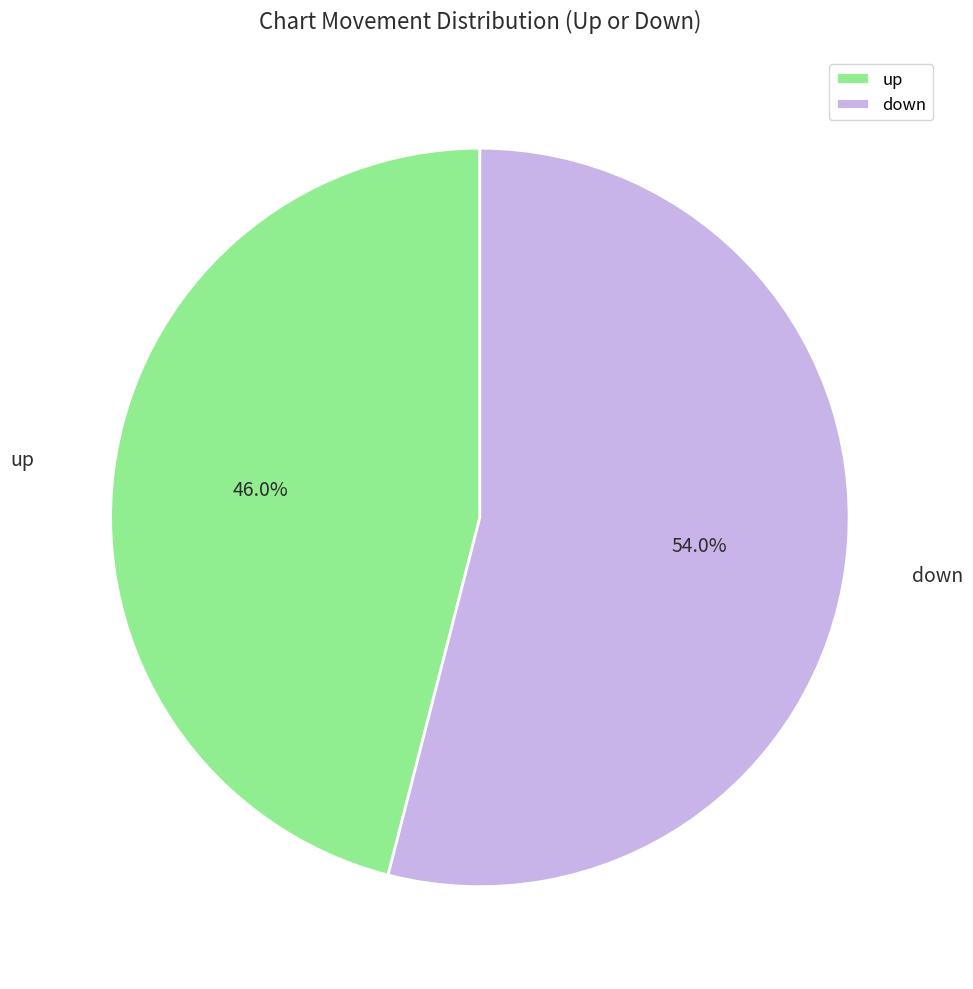

What percentage is the down slice, to the nearest percent?

54%